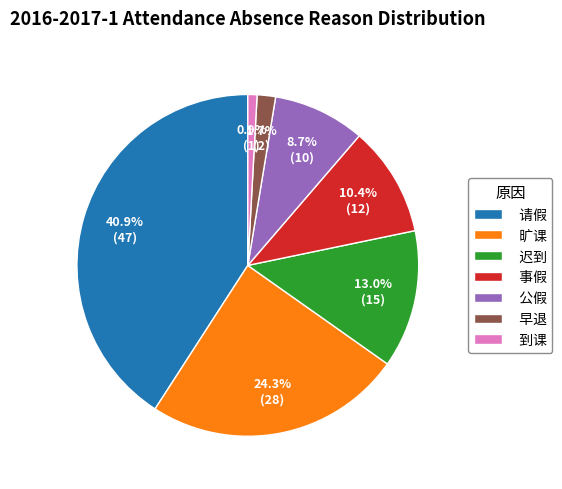

Which slice is the smallest?

到课